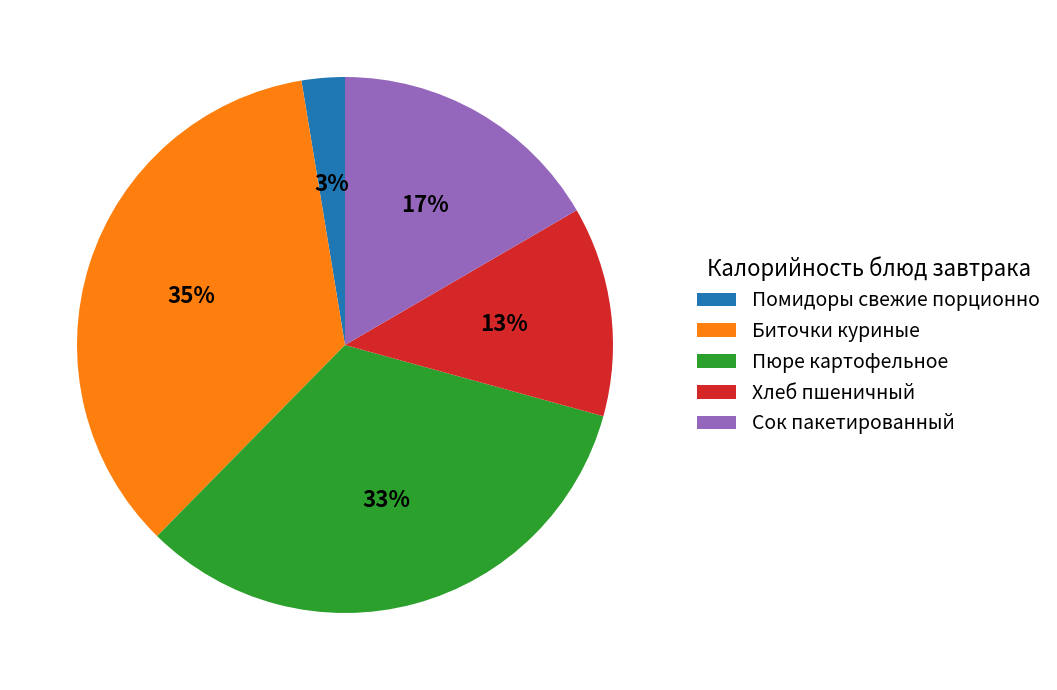

Count the number of slices in the pie.

5